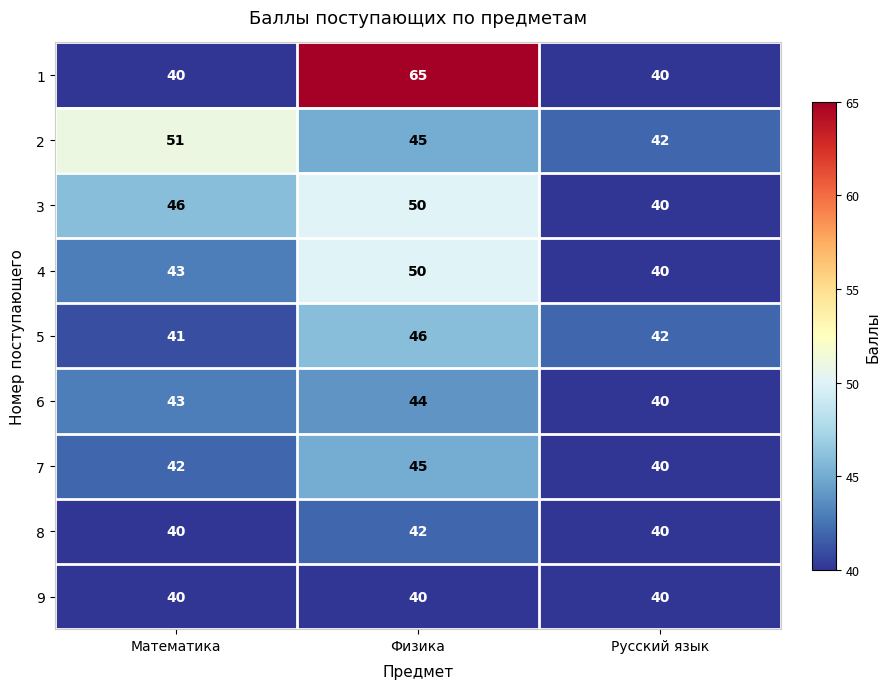

What is the smallest value displayed?

40